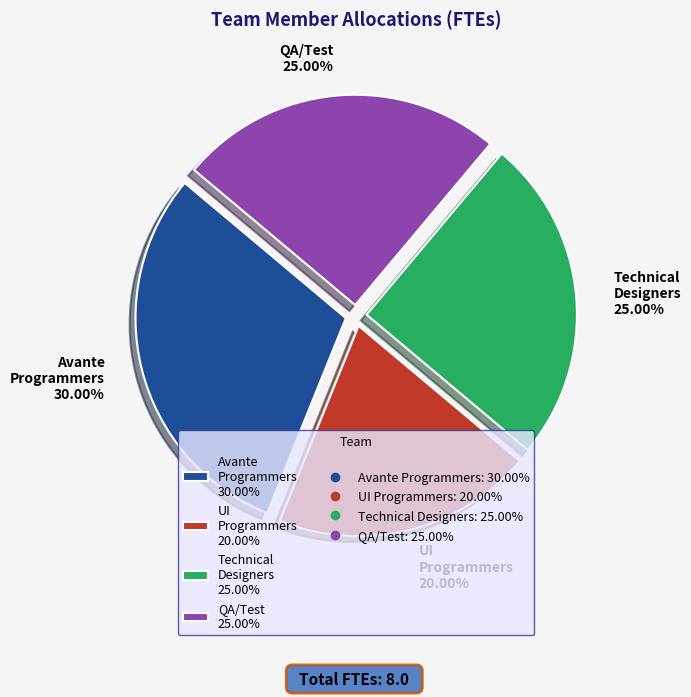

To the nearest percent, what is the average slice percentage?

25%